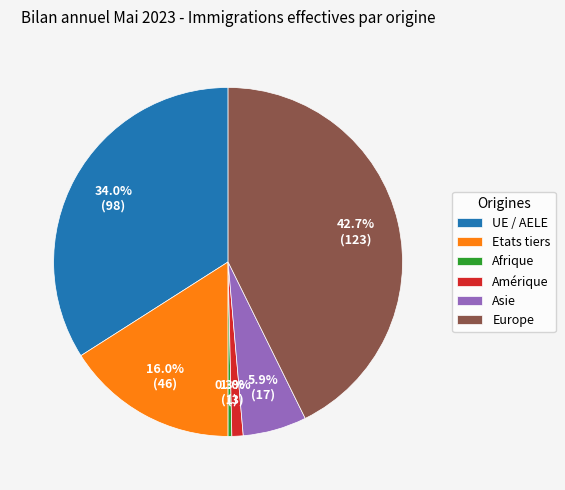

What is the smallest slice in the pie chart?

Afrique